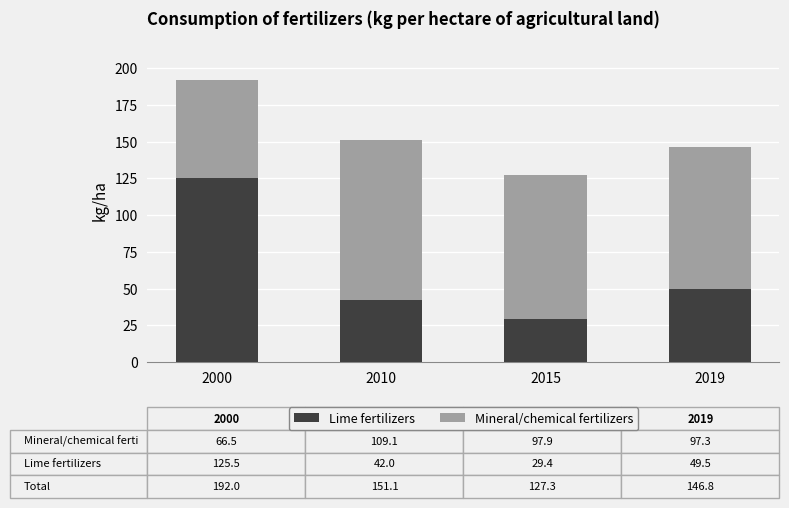

What is the average value of the Lime fertilizers series?

61.6